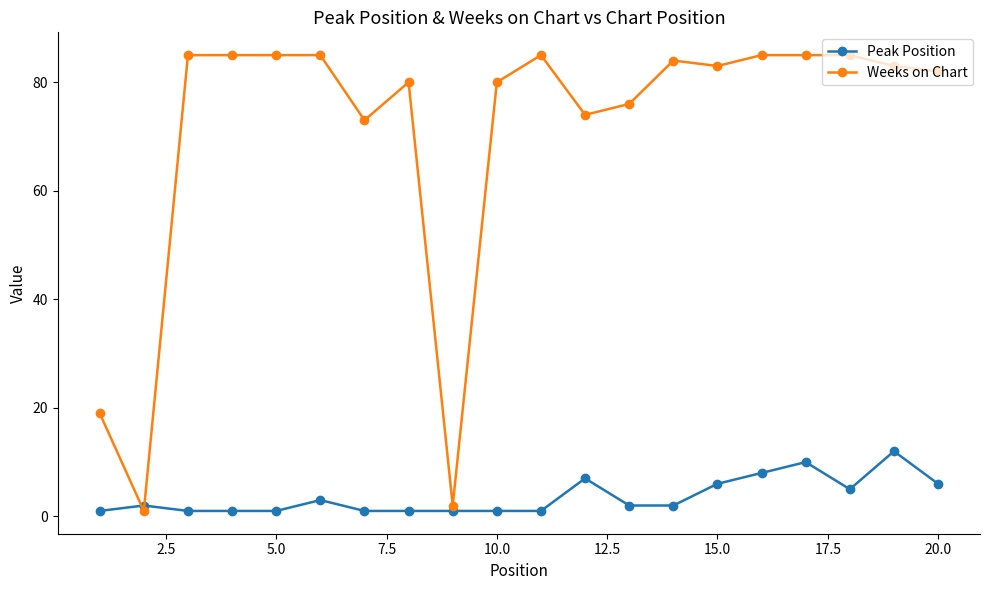

What is the minimum value shown in the chart?

1